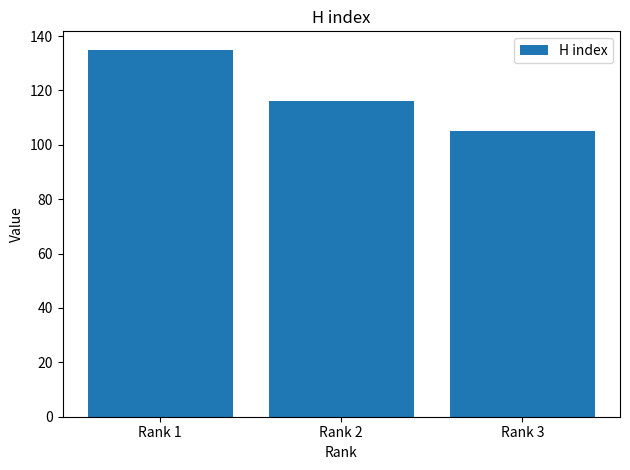

What is the sum of all values?

356